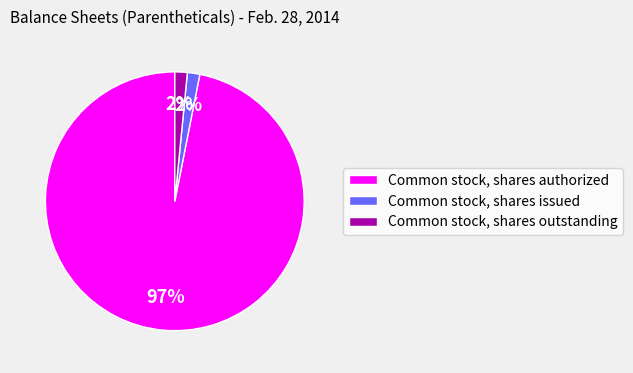

Which category has the biggest portion of the pie?

Common stock, shares authorized